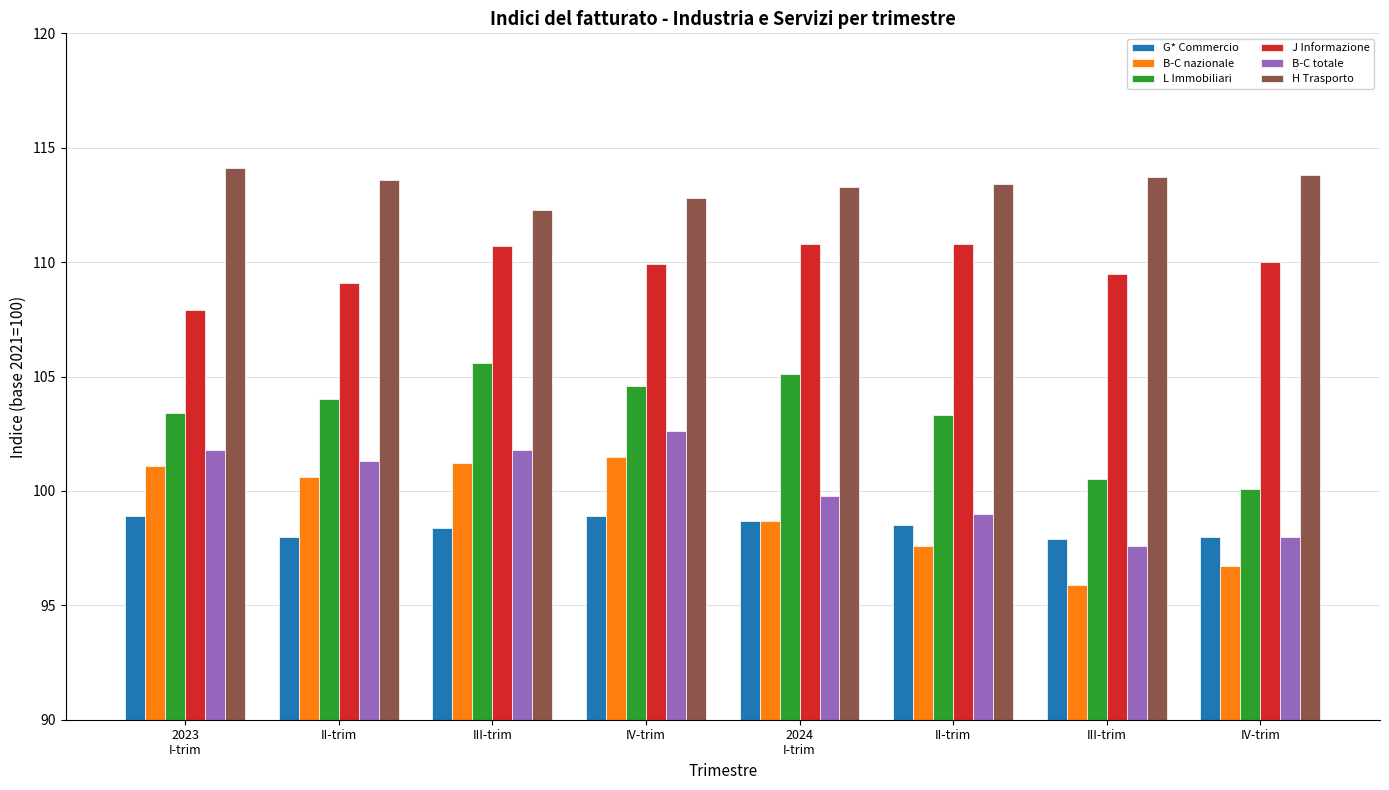

What is the label of the 5th bar from the left?

2024
I-trim